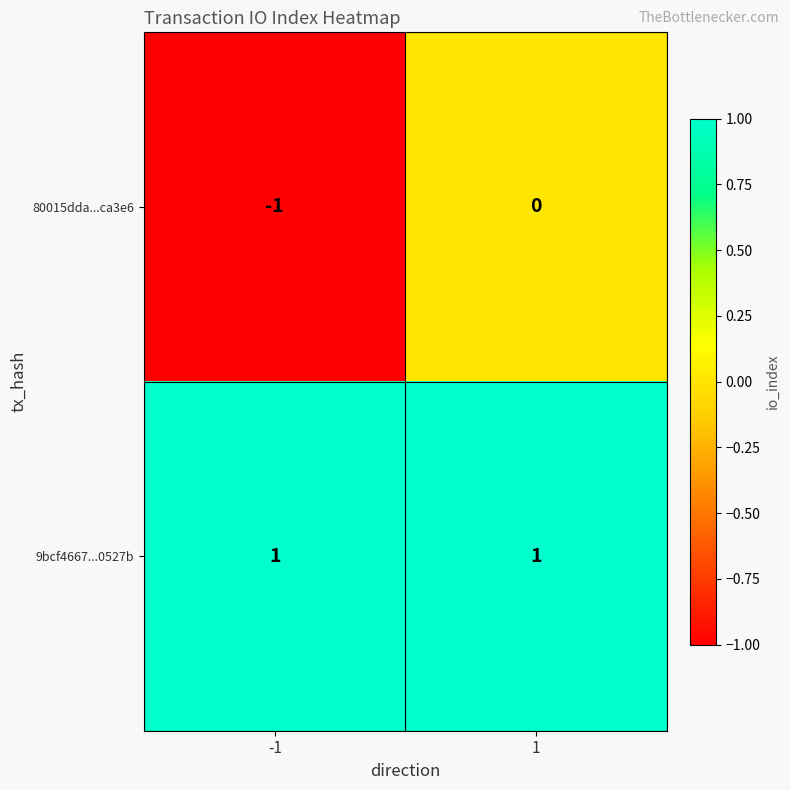

What is the difference between the highest and lowest values at 1?

1